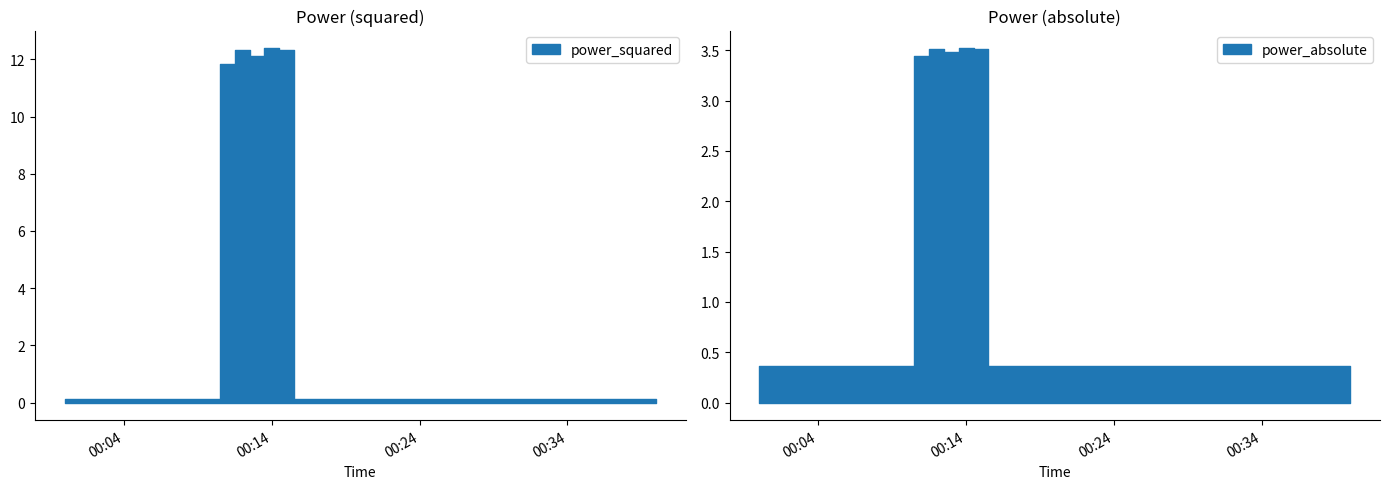

Count the number of categories in the chart.

40